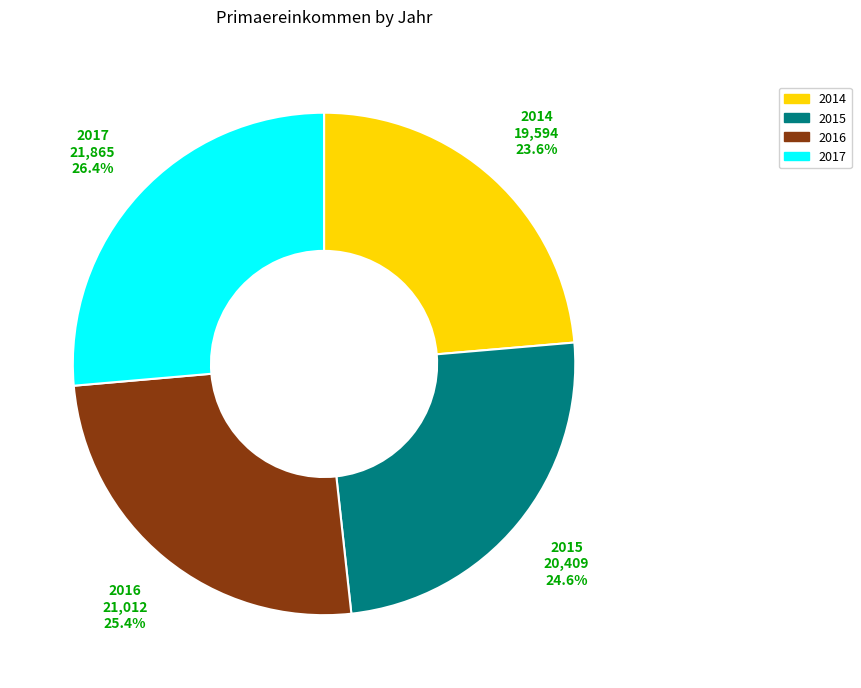

To the nearest percent, what percentage of the pie is 2014?

24%